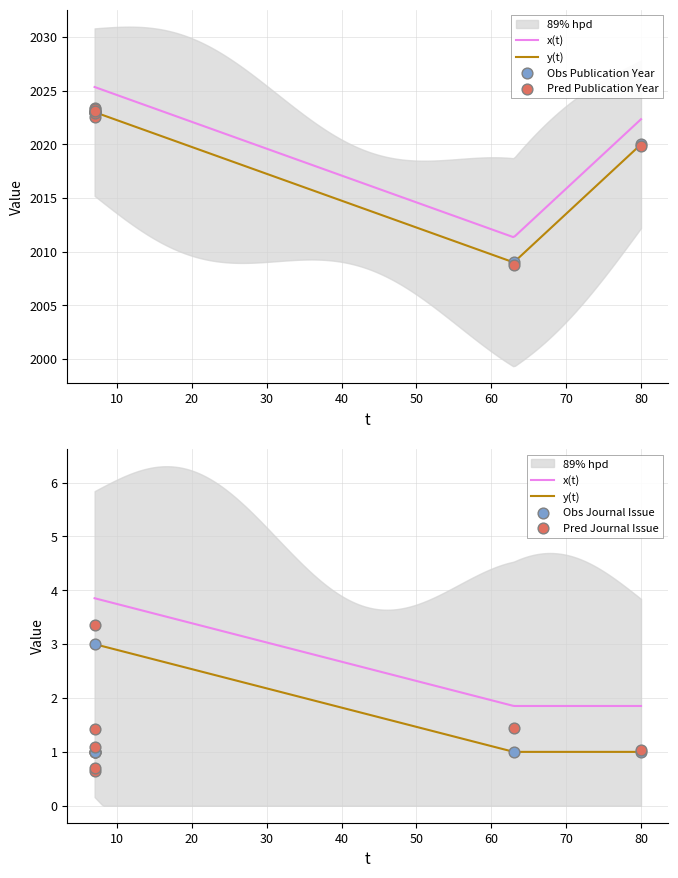

Is the value of Publication Year at 7 greater than the value of Journal Issue at 7?

Yes